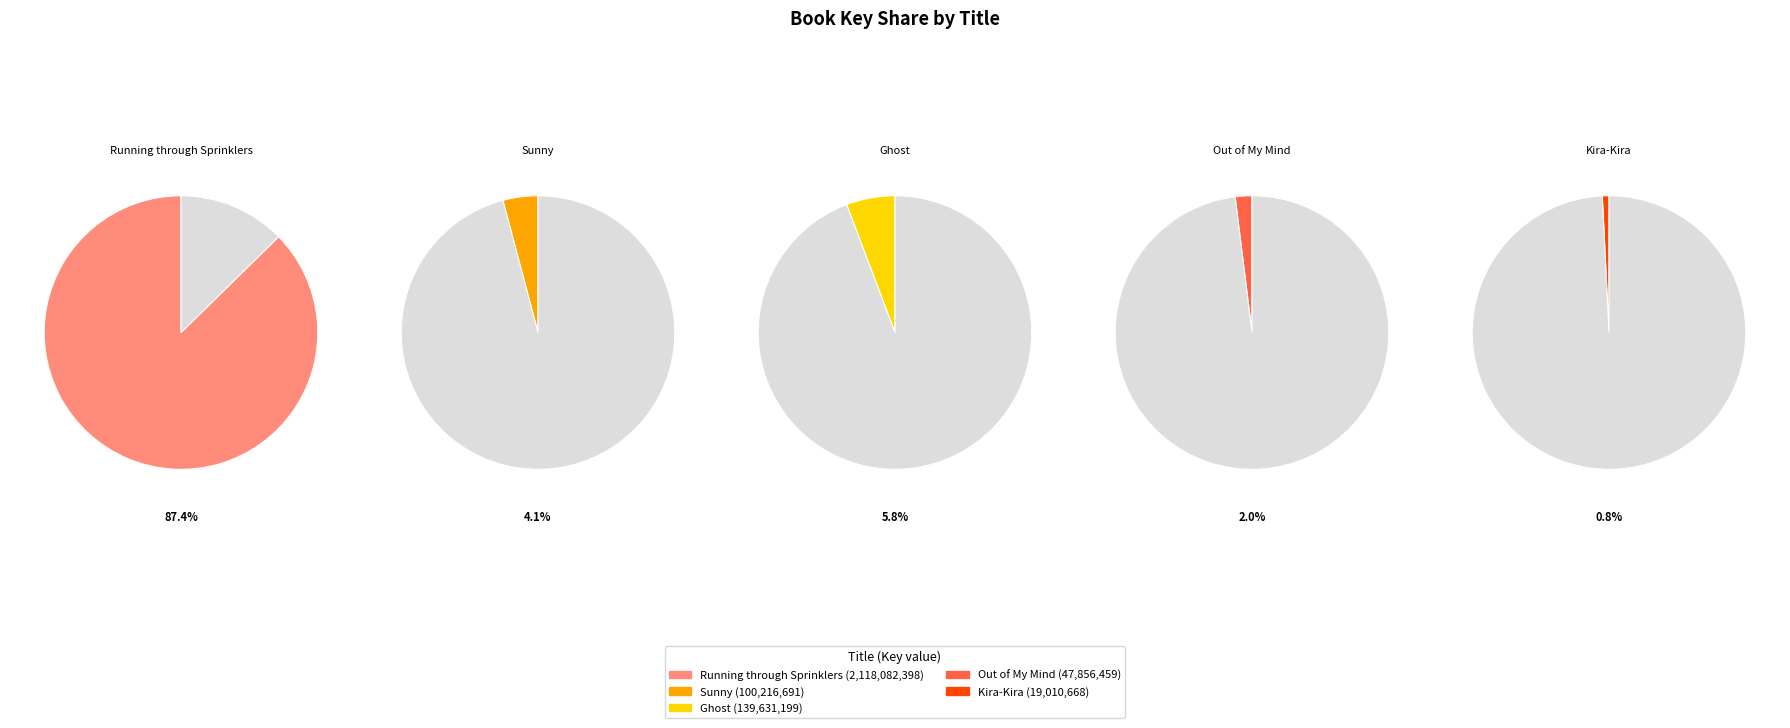

Count the number of slices in the pie.

5